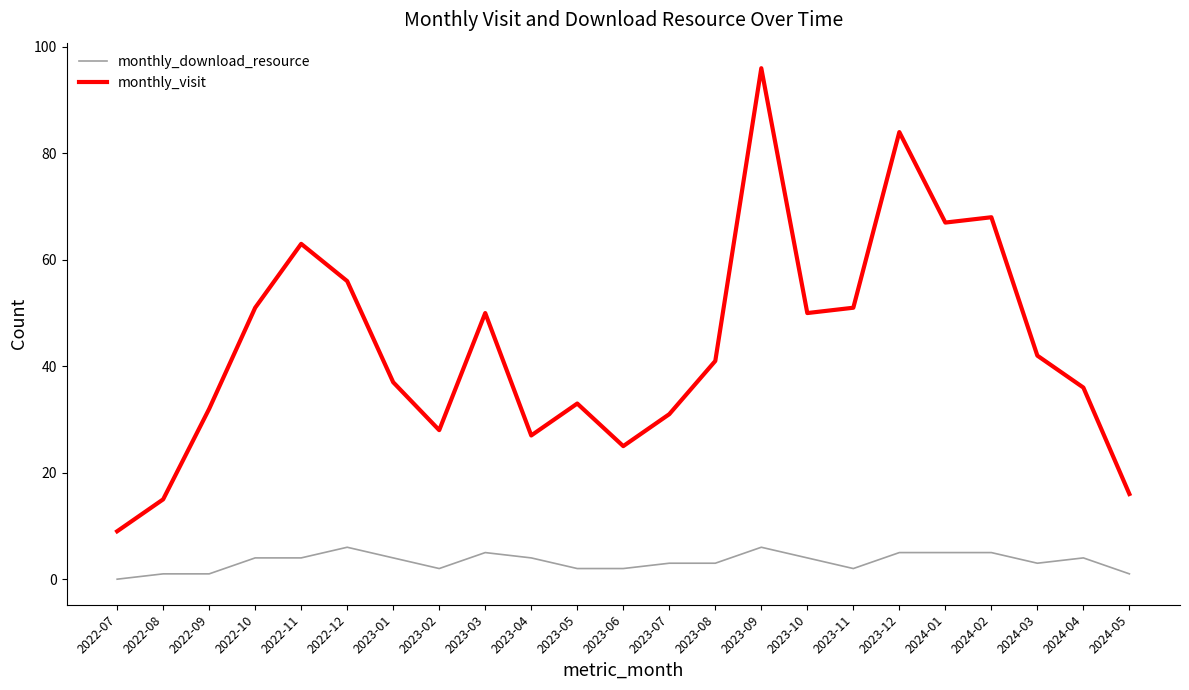

In monthly_visit, how many points are higher than both neighbors (excluding endpoints)?

6